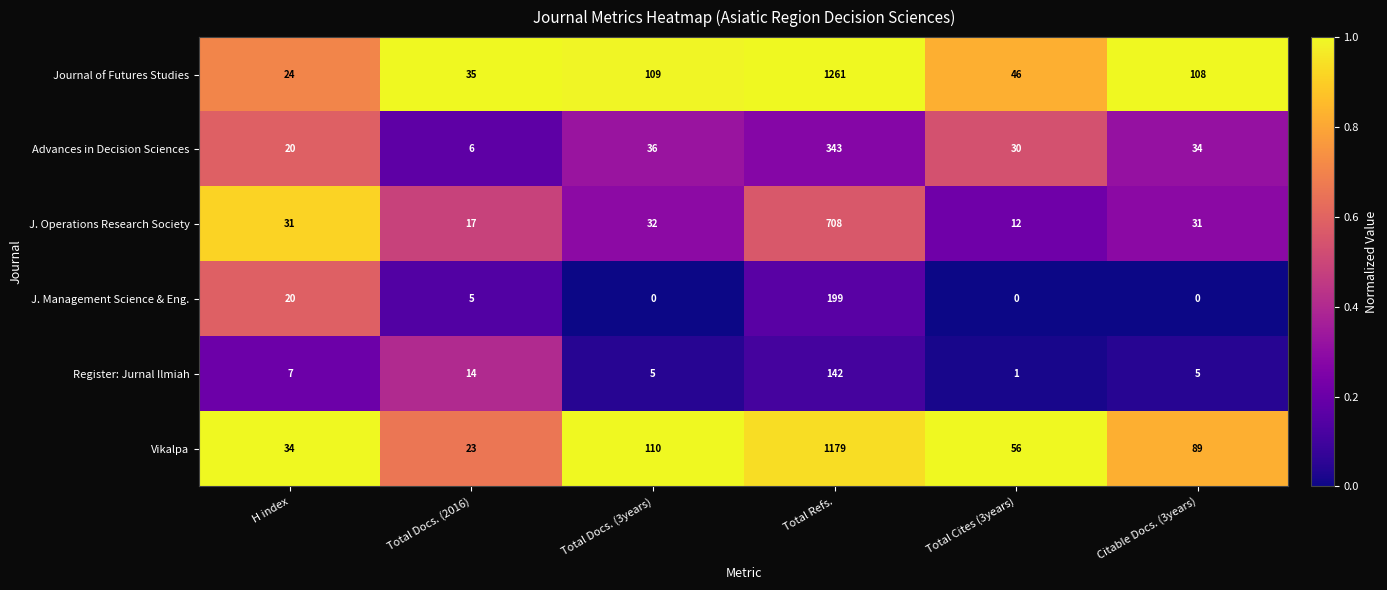

Which series has the largest total across all categories?

Journal of Futures Studies